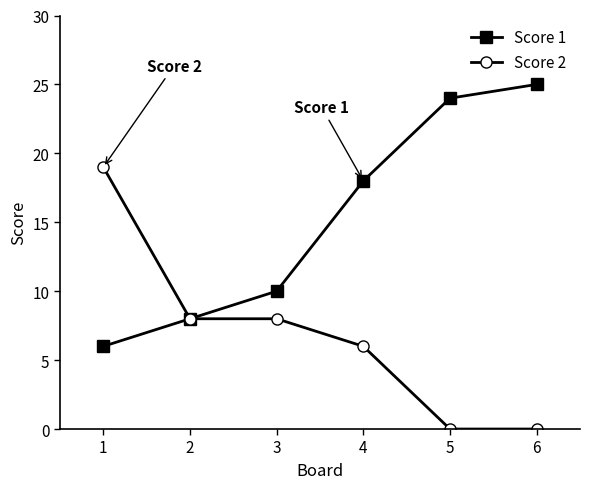

The Score 1 series shows 3 at 3. True or false?

False